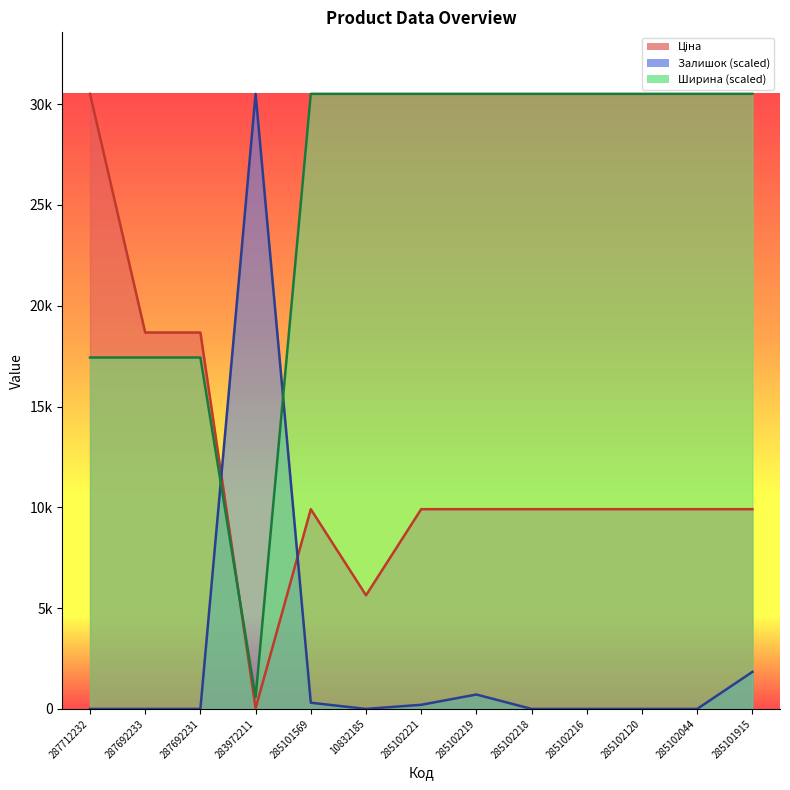

Which series has the largest total across all categories?

Ширина (scaled)